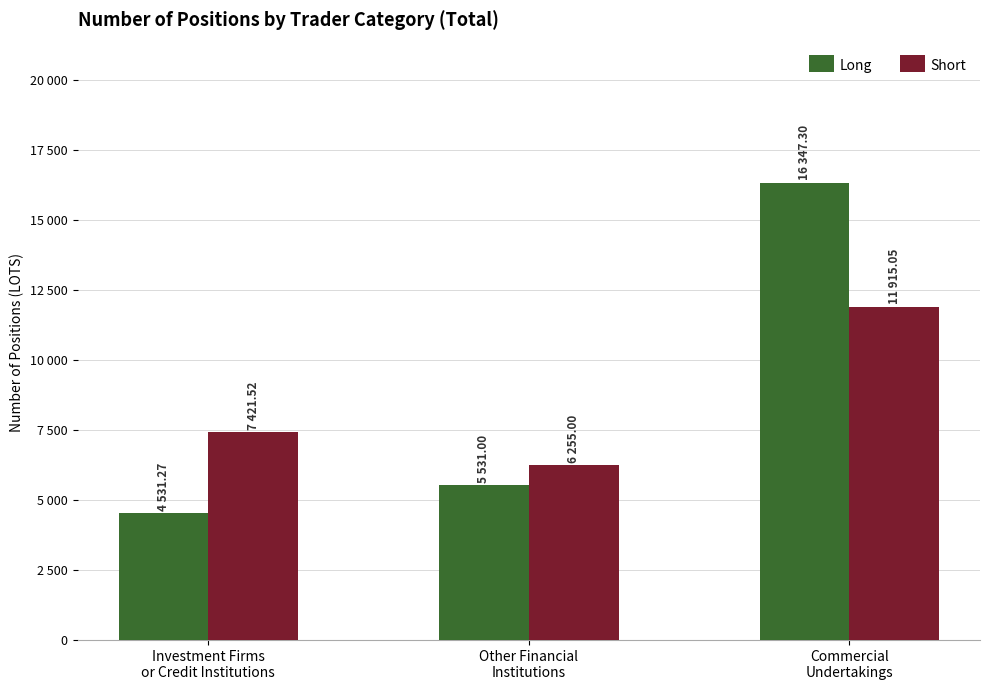

What position from the right is Other Financial
Institutions?

2